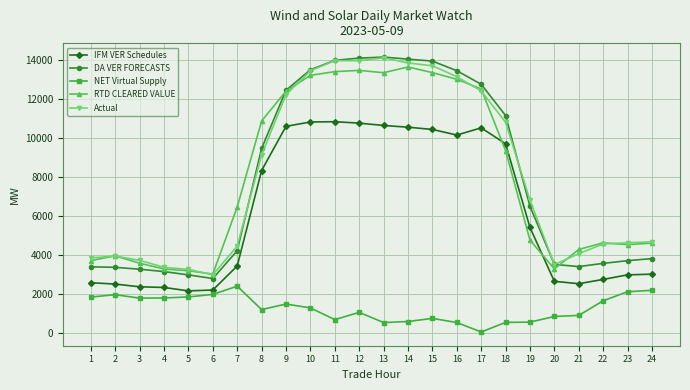

True or false: RTD CLEARED VALUE has more than 1 points higher than both neighbors.

True